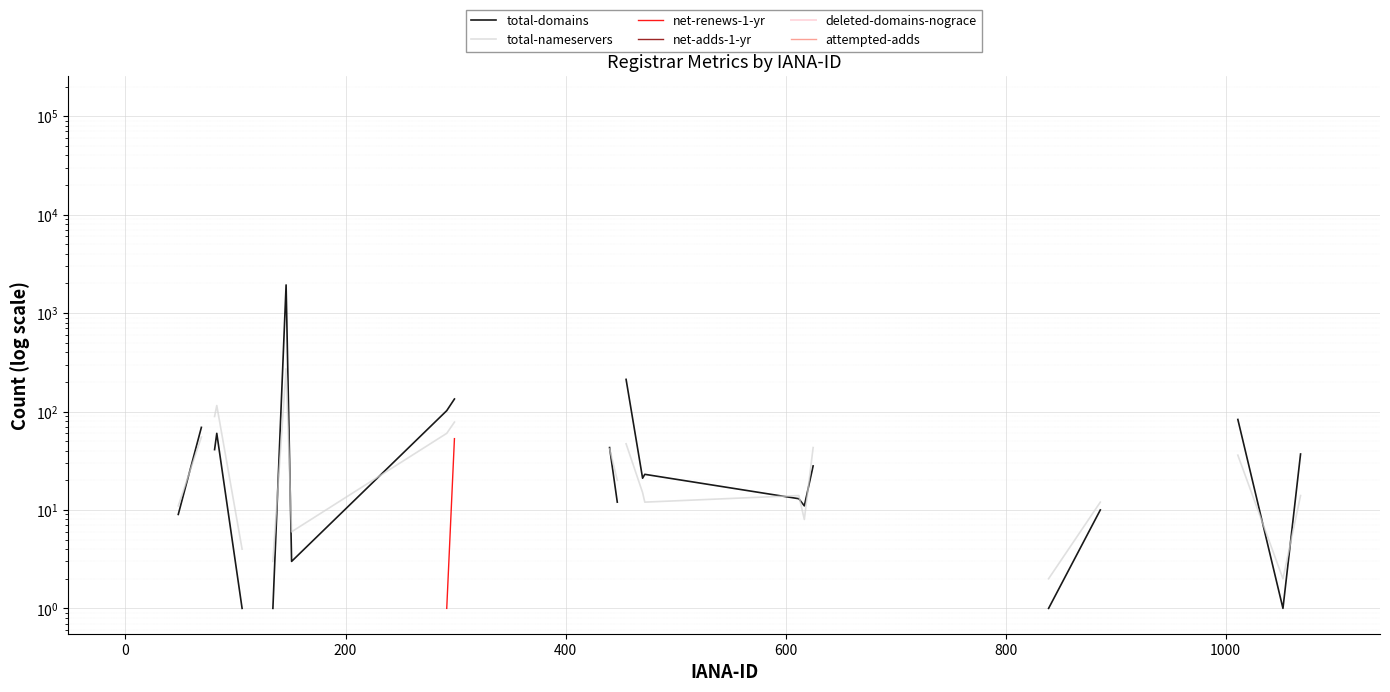

Rank the series by their average value, from lowest to highest.

total-domains, total-nameservers, net-renews-1-yr, net-adds-1-yr, deleted-domains-nograce, attempted-adds